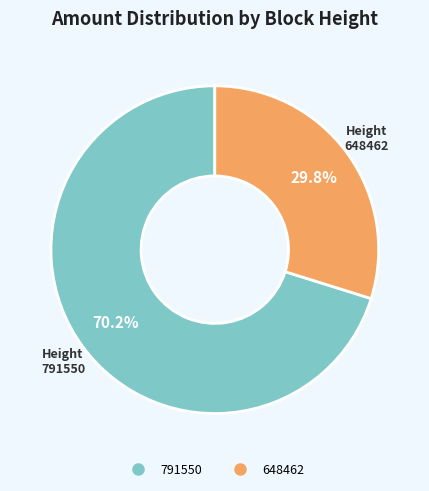

Is it true that 791550 is 70% of the pie?

True